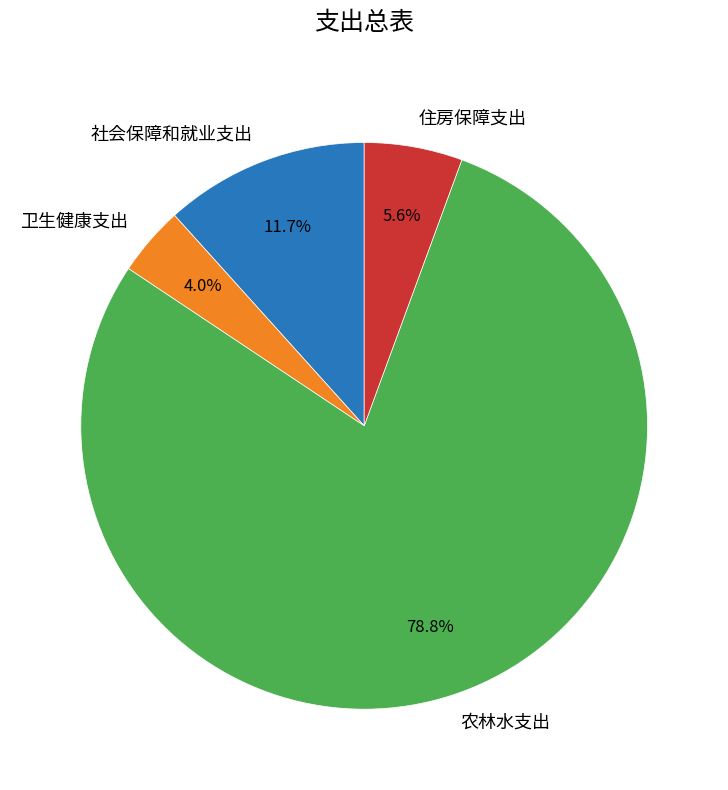

True or false: 卫生健康支出 accounts for 17% of the total.

False